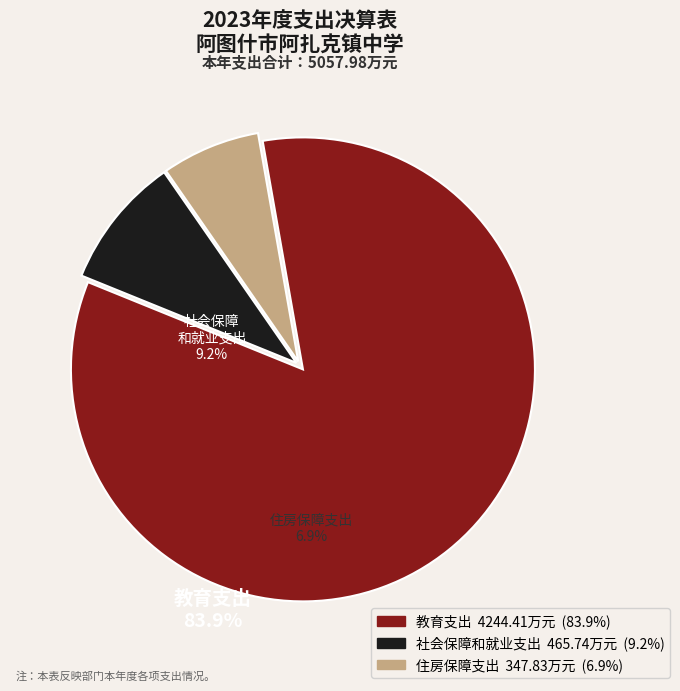

What is the largest slice in the pie chart?

教育支出